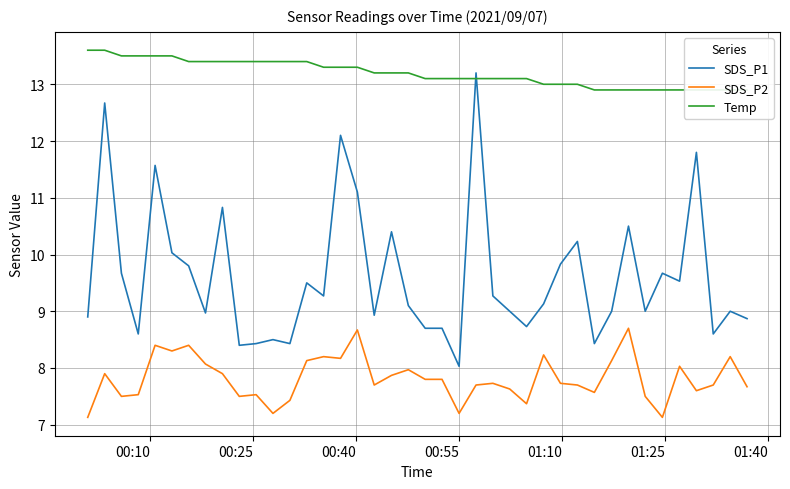

True or false: SDS_P2 has more than 0 interior local peaks.

True